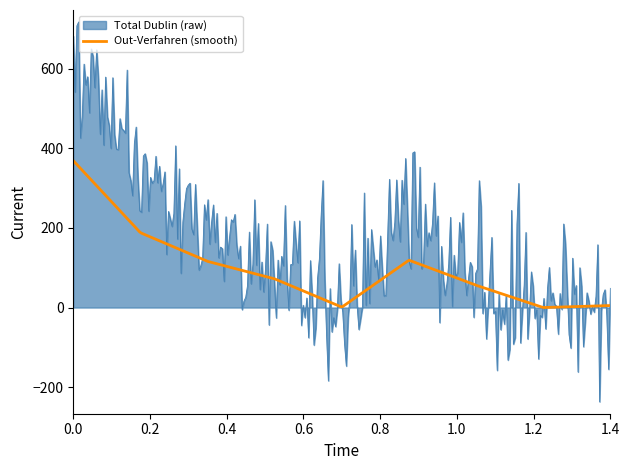

Rank the series by their maximum value, from highest to lowest.

Total Dublin (raw), Out-Verfahren (smooth)